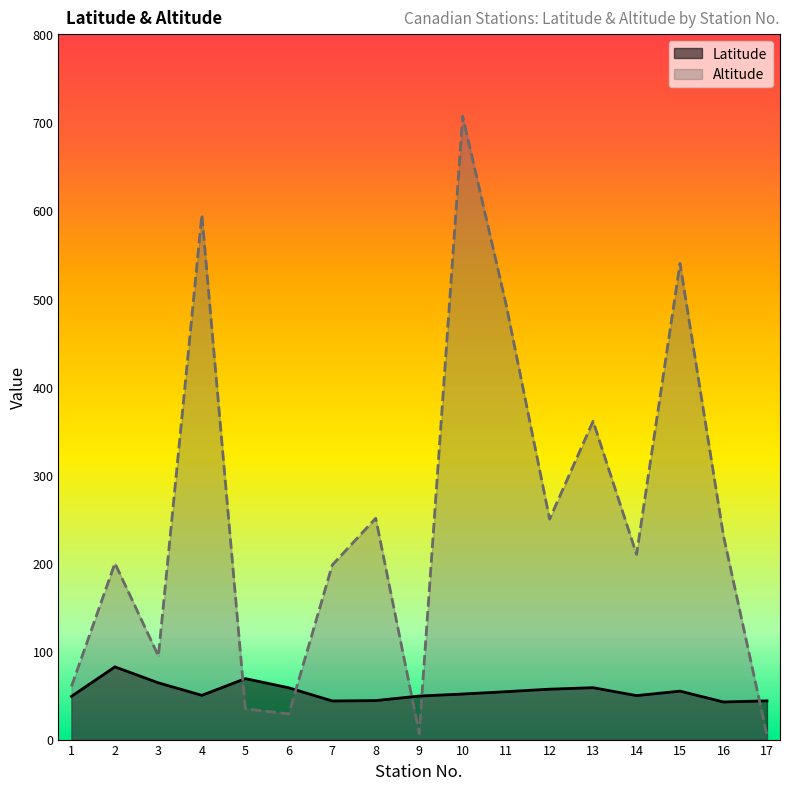

Rank the series by their average value, from highest to lowest.

Altitude, Latitude